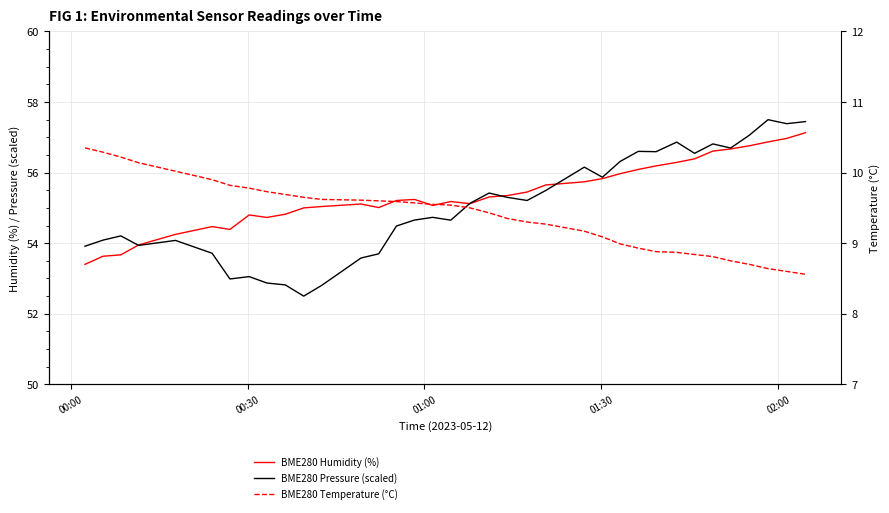

Reading right to left, extract all data points from this chart.

BME280 Humidity (%): 57.1	57.0	56.9	56.8	56.7	56.6	56.4	56.3	56.2	56.1	56.0	55.8	55.7	55.6	55.5	55.4	55.3	55.1	55.2	55.1	55.2	55.2	55.0	55.1	55.0	55.0	54.8	54.7	54.8	54.4	54.5	54.2	54.0	53.7	53.6	53.4
BME280 Pressure (scaled): 57.4	57.4	57.5	57.1	56.7	56.8	56.5	56.9	56.6	56.6	56.3	55.9	56.2	55.5	55.2	55.3	55.4	55.1	54.7	54.7	54.7	54.5	53.7	53.6	52.8	52.5	52.8	52.9	53.1	53.0	53.7	54.1	53.9	54.2	54.1	53.9
BME280 Temperature (°C): 8.6	8.6	8.6	8.7	8.8	8.8	8.8	8.9	8.9	8.9	9.0	9.1	9.2	9.3	9.3	9.3	9.4	9.5	9.5	9.6	9.6	9.6	9.6	9.6	9.6	9.7	9.7	9.7	9.8	9.8	9.9	10.0	10.1	10.2	10.3	10.3